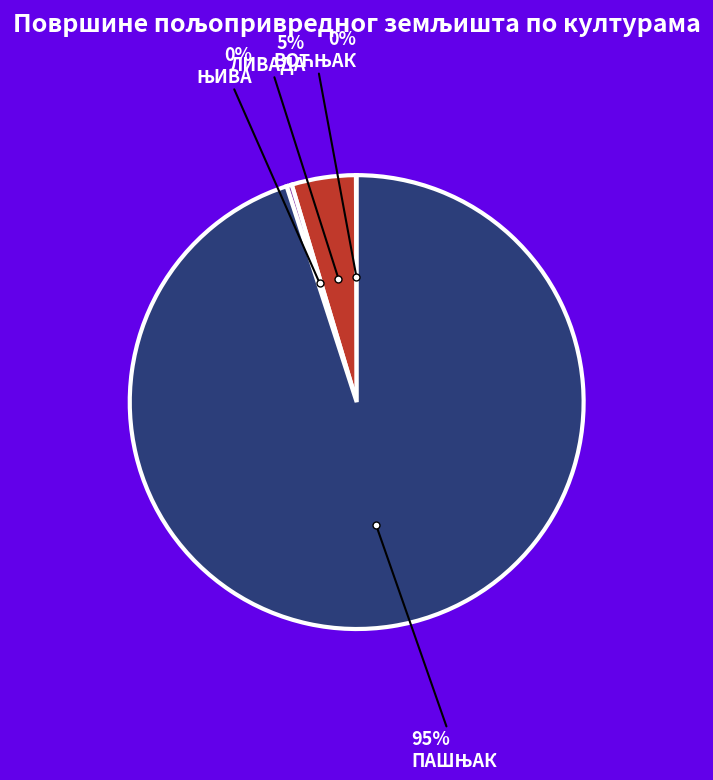

Is there any slice that represents more than half of the pie?

Yes